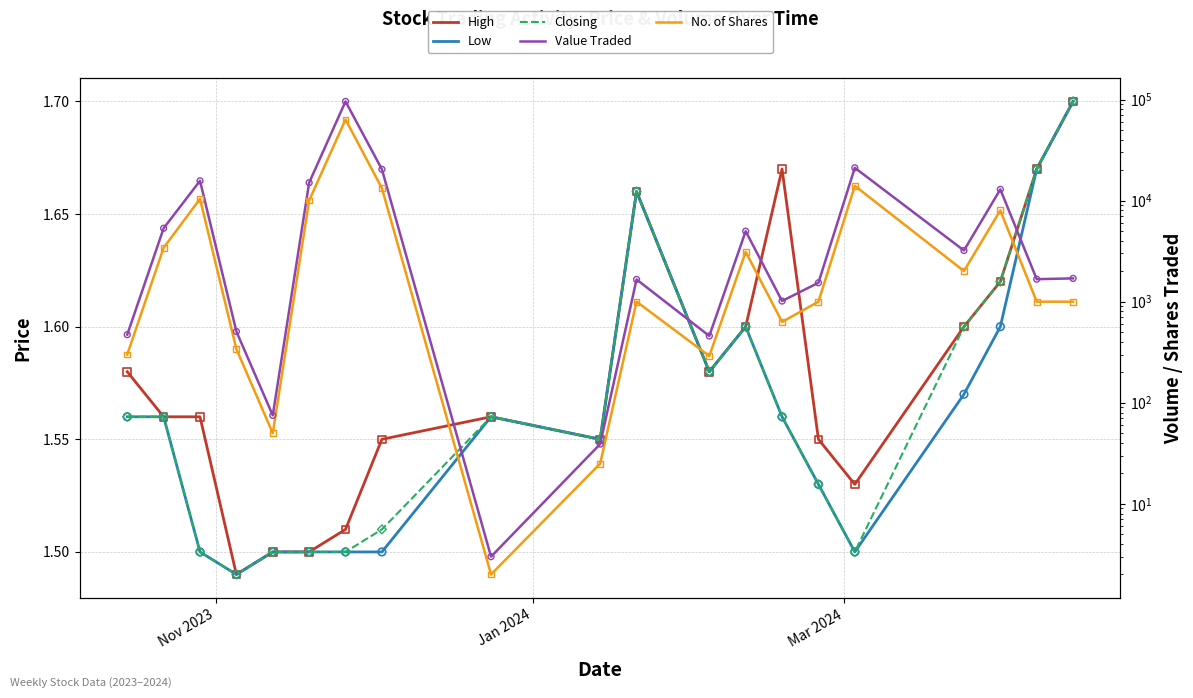

Is the value of No. of Shares at 12 greater than the value of Closing at 8?

Yes